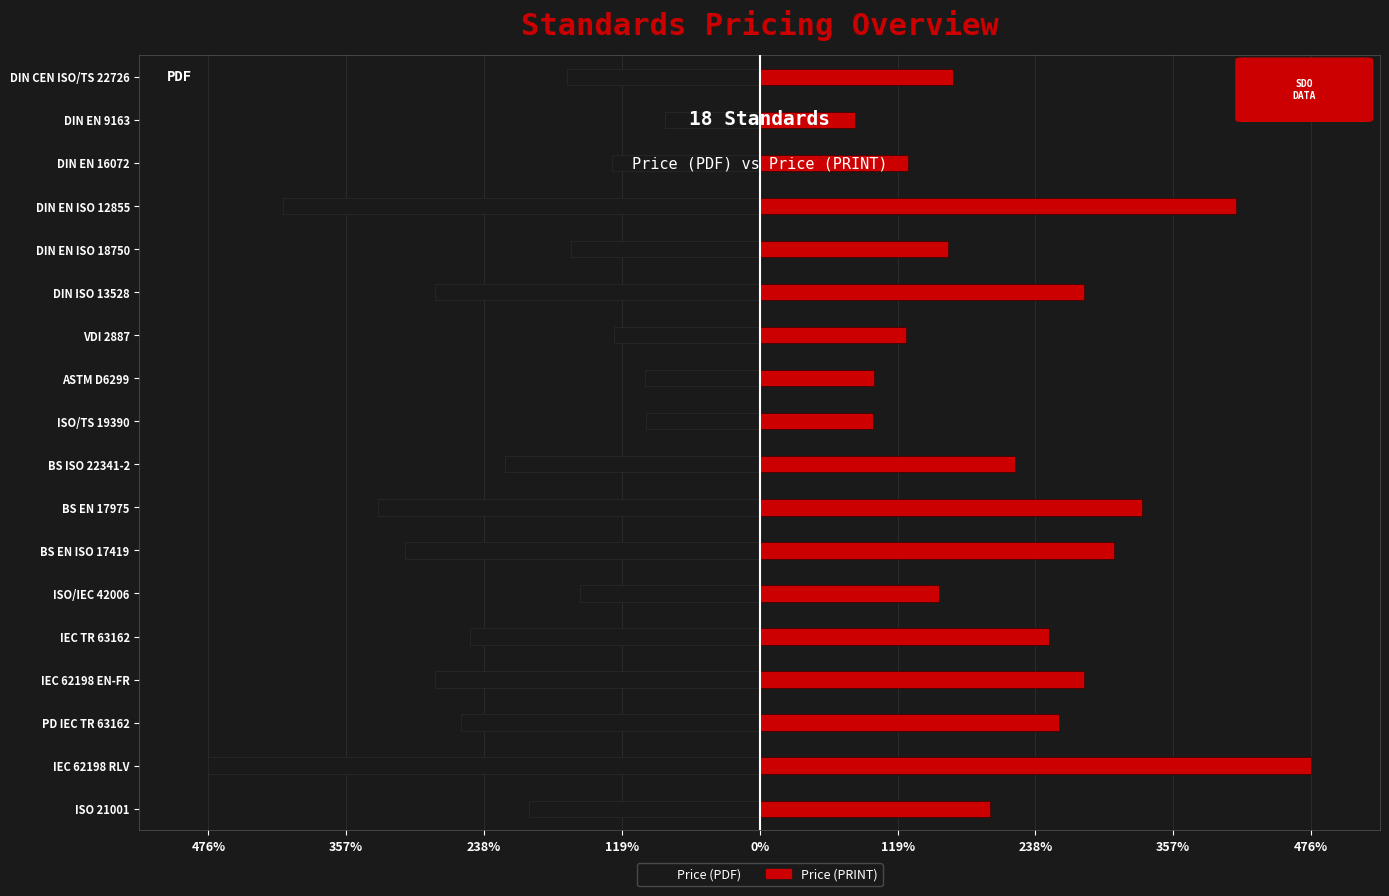

How many bars are there in each group?

2